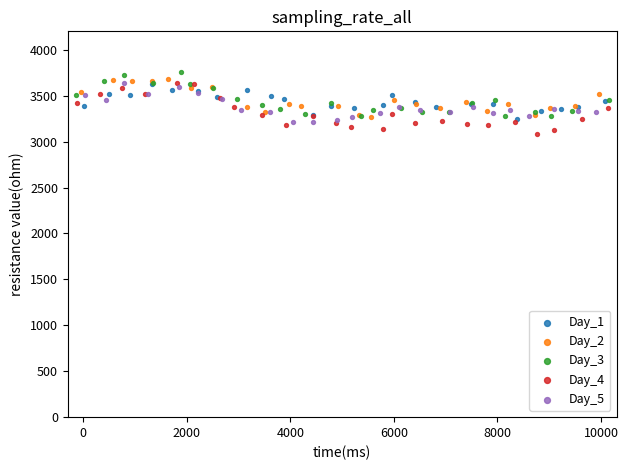

Which series reaches the maximum Y coordinate?

Day_3